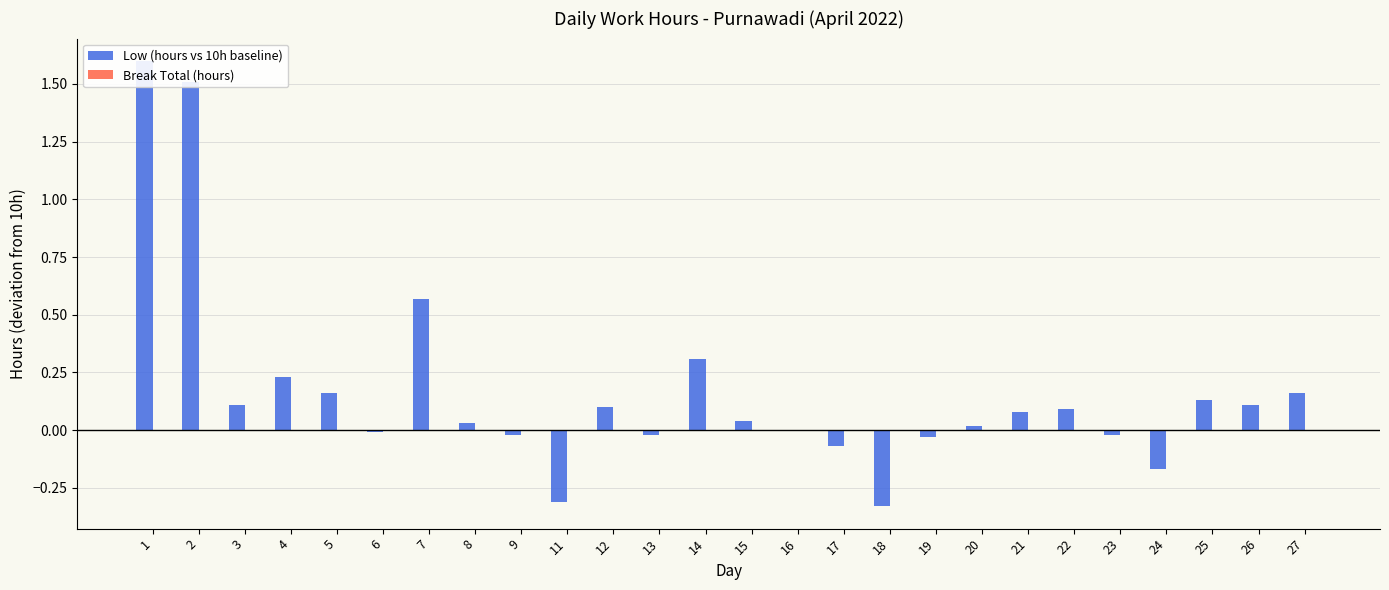

Rank the series by their maximum value, from highest to lowest.

Low (hours vs 10h baseline), Break Total (hours)